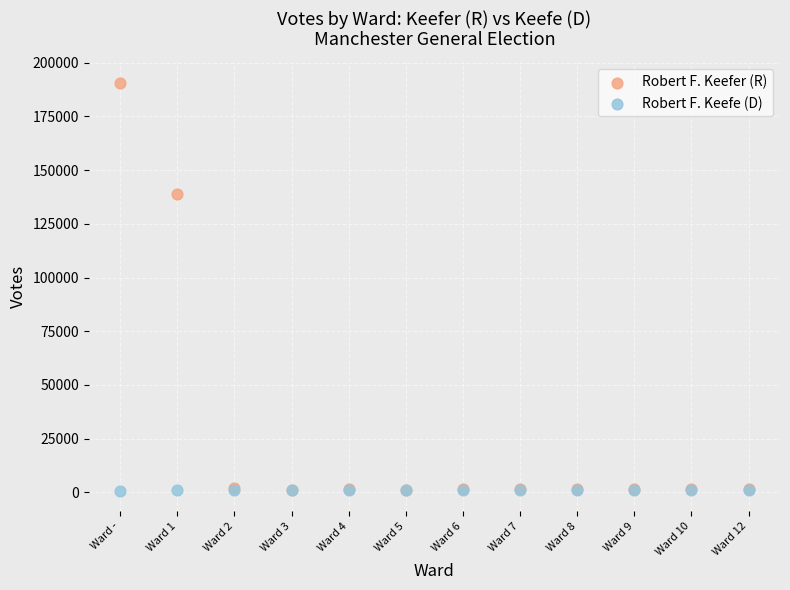

In the Robert F. Keefer (R) series, what Y value is closest to 95904?

138900